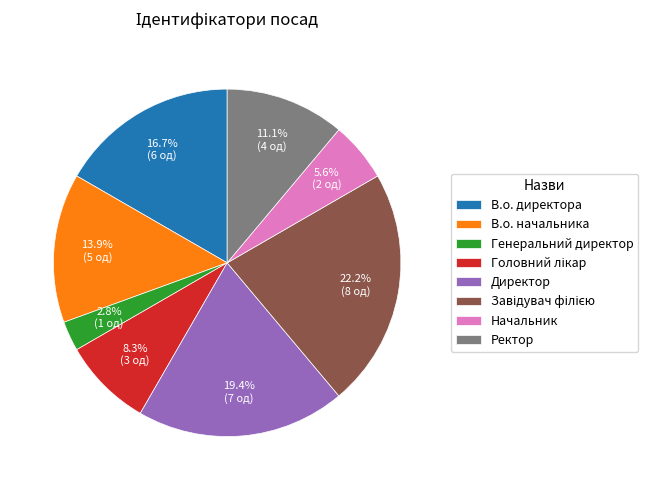

To the nearest percent, what percentage of the pie is Генеральний директор?

3%